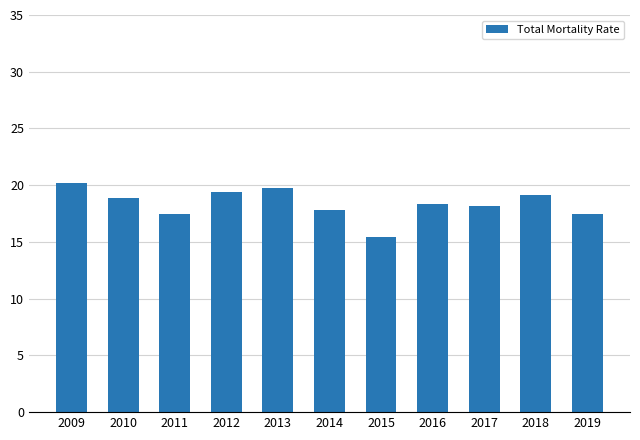

Read the value at 2016.

18.3